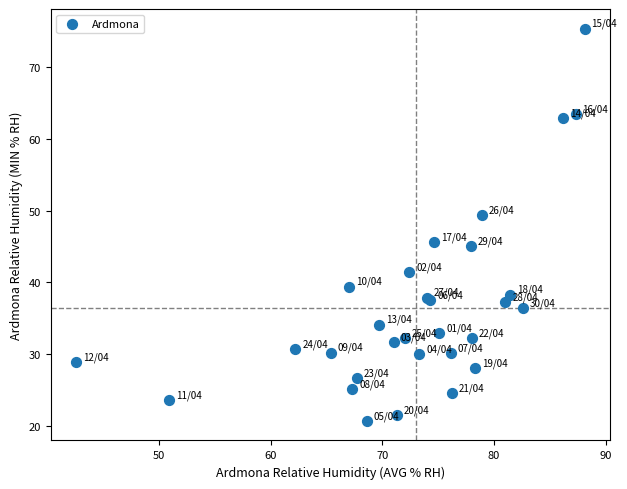

What Y value in the scatter plot is closest to 48?

49.4